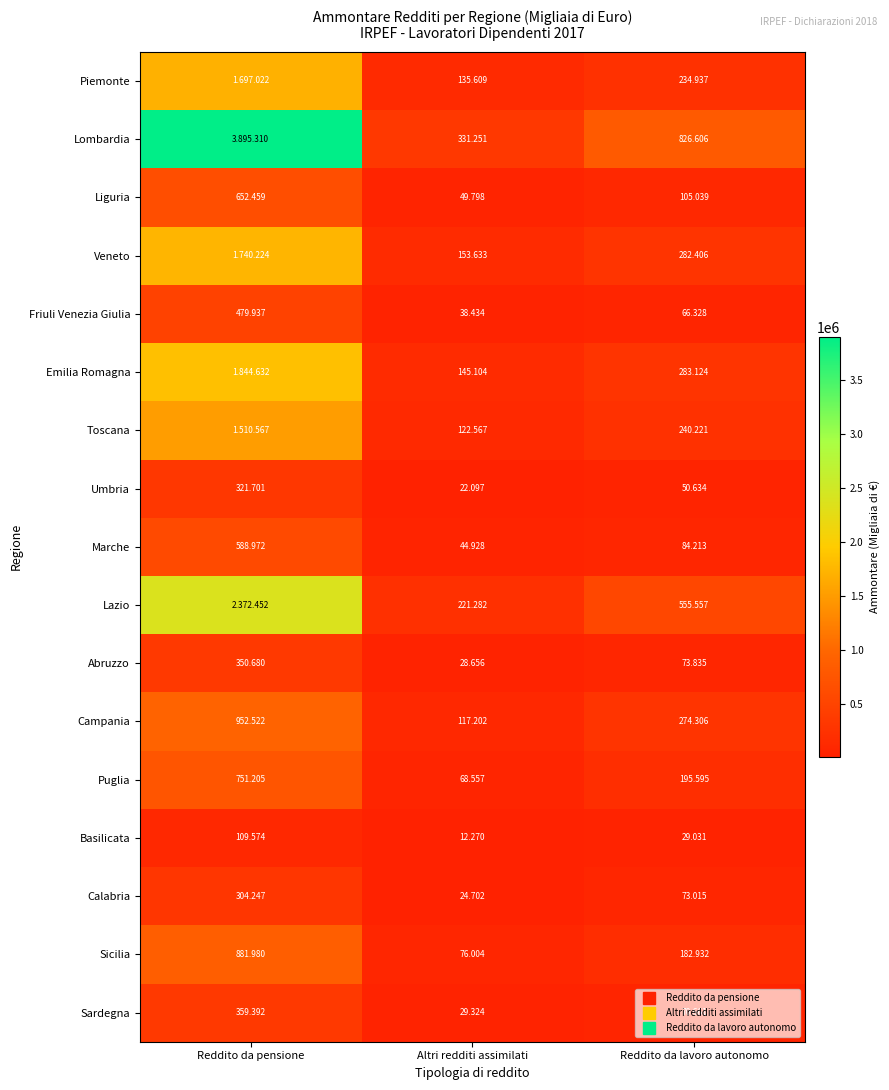

What is the minimum value shown in the chart?

12270